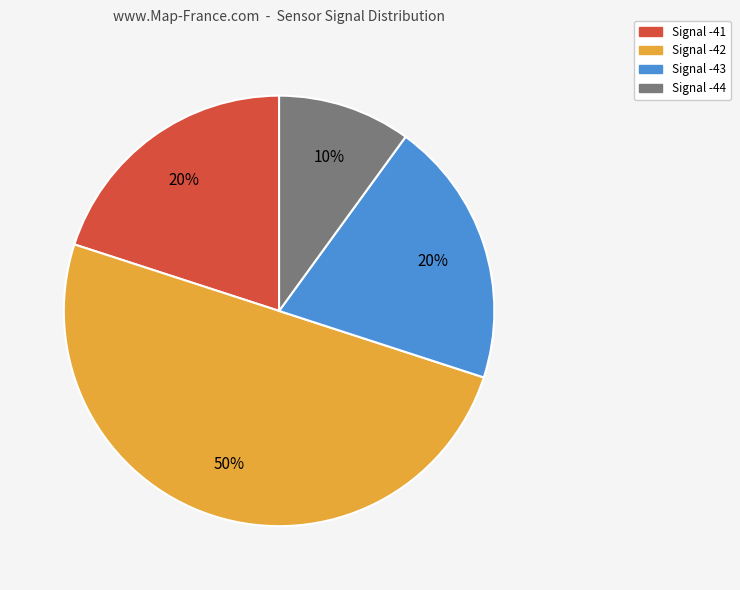

To the nearest percent, what is the average slice percentage?

25%